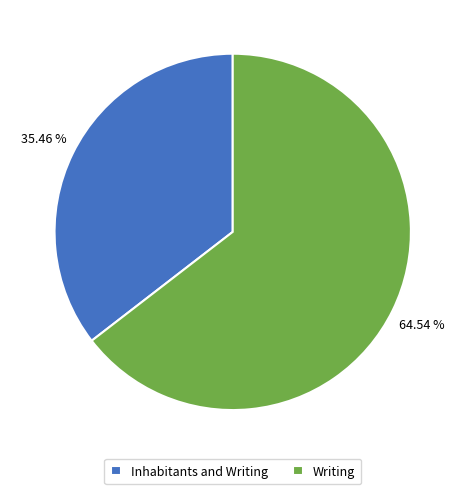

Is it true that Inhabitants and Writing is 35% of the pie?

True